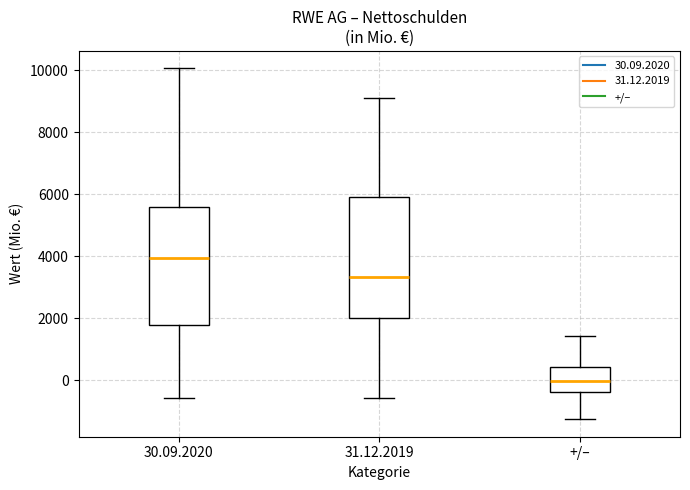

Which box has the lowest median line?

+/–